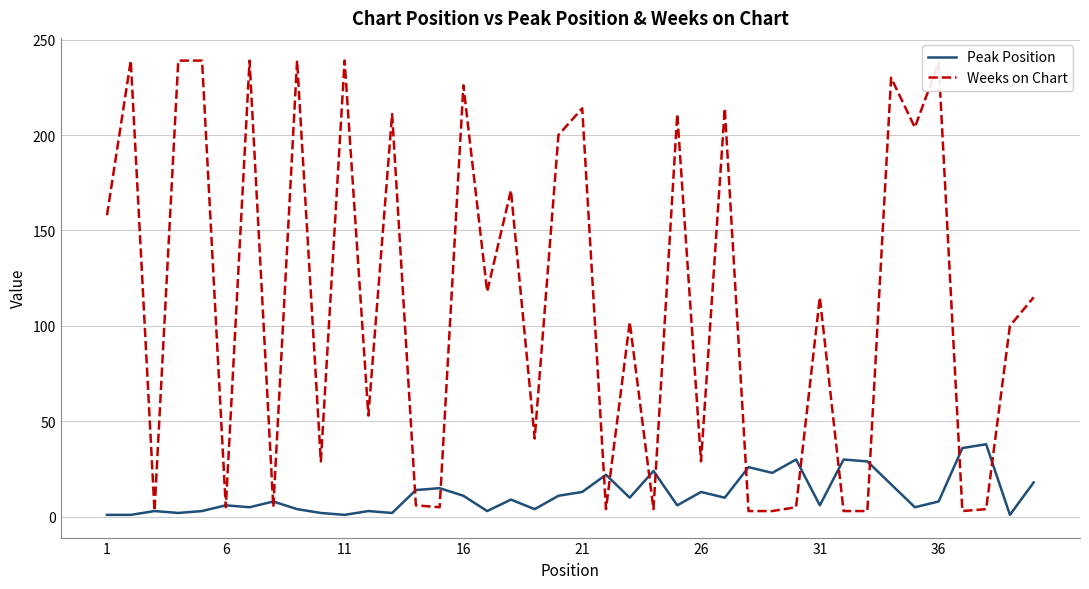

Rank the series by their average value, from lowest to highest.

Peak Position, Weeks on Chart